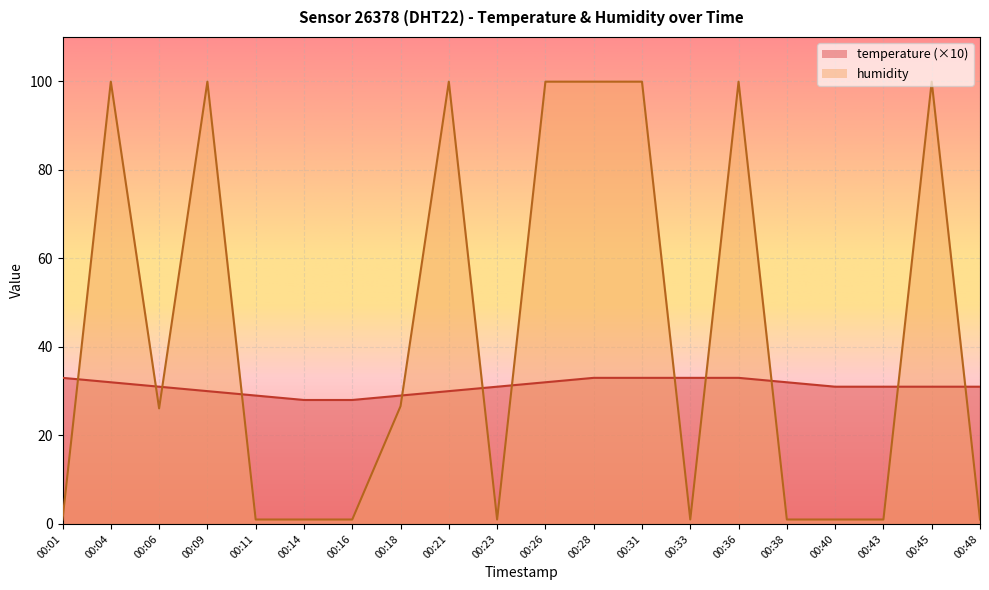

How many values in the temperature series exceed 31?

8